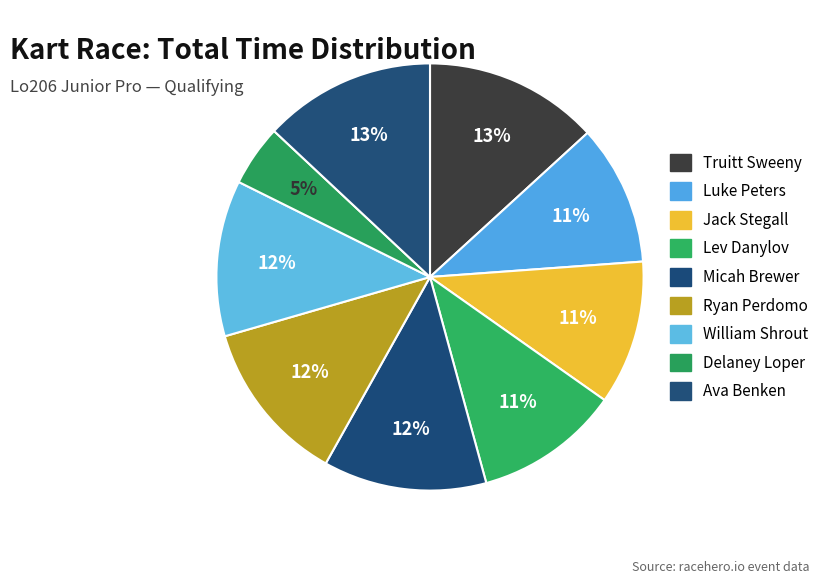

To the nearest percent, what is the average slice percentage?

11%